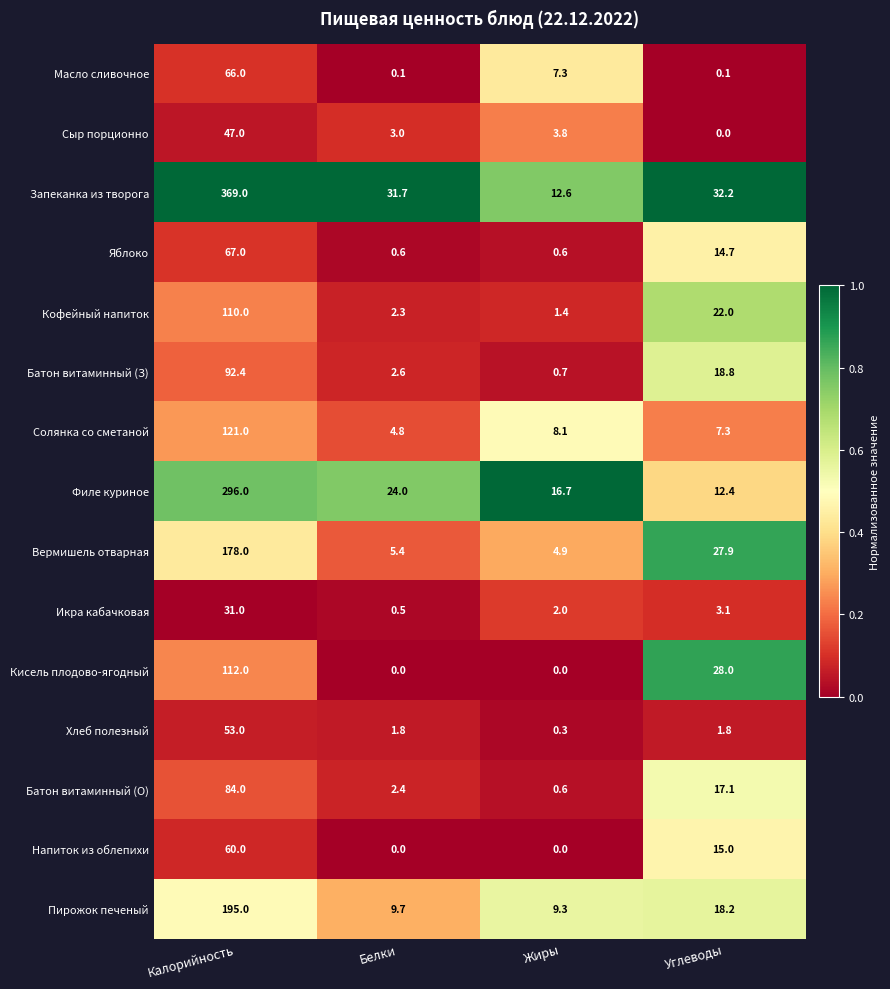

True or false: Батон витаминный (З) has a value of 4.8 at Углеводы.

False